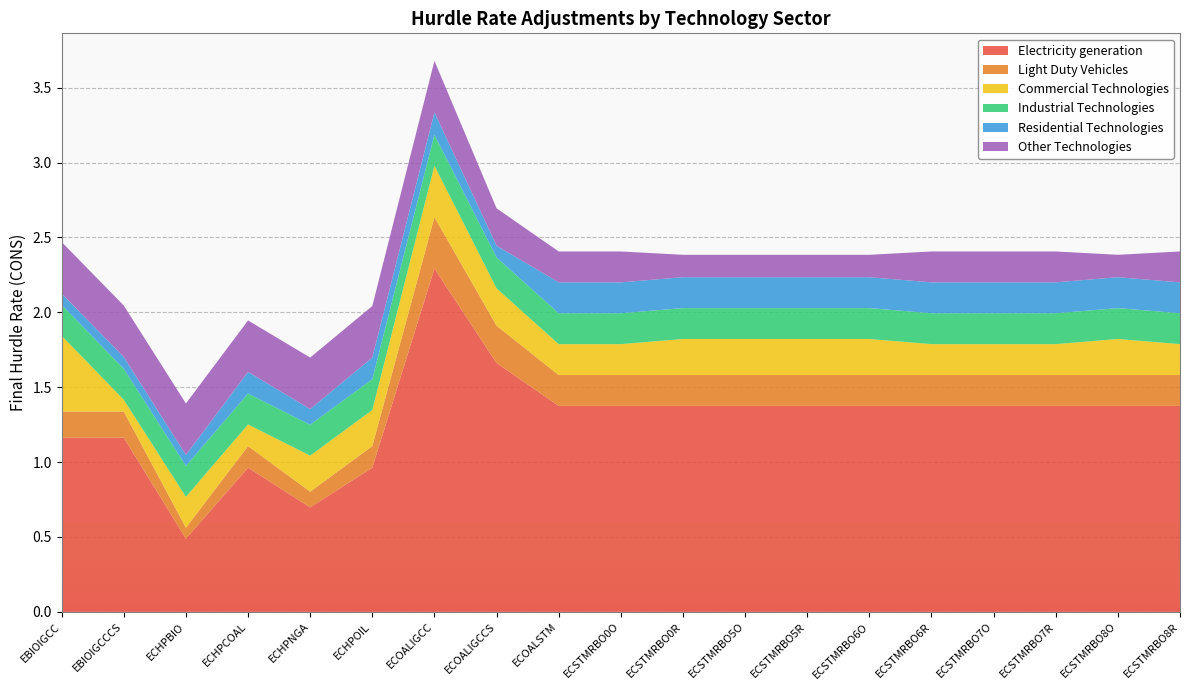

Reading left to right, transcribe all the data shown in this chart.

Electricity generation: EBIOIGCC=1.2	EBIOIGCCCS=1.2	ECHPBIO=0.5	ECHPCOAL=1.0	ECHPNGA=0.7	ECHPOIL=1.0	ECOALIGCC=2.3	ECOALIGCCS=1.7	ECOALSTM=1.4	ECSTMRBO0O=1.4	ECSTMRBO0R=1.4	ECSTMRBO5O=1.4	ECSTMRBO5R=1.4	ECSTMRBO6O=1.4	ECSTMRBO6R=1.4	ECSTMRBO7O=1.4	ECSTMRBO7R=1.4	ECSTMRBO8O=1.4	ECSTMRBO8R=1.4
Light Duty Vehicles: EBIOIGCC=0.2	EBIOIGCCCS=0.2	ECHPBIO=0.1	ECHPCOAL=0.1	ECHPNGA=0.1	ECHPOIL=0.1	ECOALIGCC=0.3	ECOALIGCCS=0.2	ECOALSTM=0.2	ECSTMRBO0O=0.2	ECSTMRBO0R=0.2	ECSTMRBO5O=0.2	ECSTMRBO5R=0.2	ECSTMRBO6O=0.2	ECSTMRBO6R=0.2	ECSTMRBO7O=0.2	ECSTMRBO7R=0.2	ECSTMRBO8O=0.2	ECSTMRBO8R=0.2
Commercial Technologies: EBIOIGCC=0.5	EBIOIGCCCS=0.1	ECHPBIO=0.2	ECHPCOAL=0.1	ECHPNGA=0.2	ECHPOIL=0.2	ECOALIGCC=0.3	ECOALIGCCS=0.2	ECOALSTM=0.2	ECSTMRBO0O=0.2	ECSTMRBO0R=0.2	ECSTMRBO5O=0.2	ECSTMRBO5R=0.2	ECSTMRBO6O=0.2	ECSTMRBO6R=0.2	ECSTMRBO7O=0.2	ECSTMRBO7R=0.2	ECSTMRBO8O=0.2	ECSTMRBO8R=0.2
Industrial Technologies: EBIOIGCC=0.2	EBIOIGCCCS=0.2	ECHPBIO=0.2	ECHPCOAL=0.2	ECHPNGA=0.2	ECHPOIL=0.2	ECOALIGCC=0.2	ECOALIGCCS=0.2	ECOALSTM=0.2	ECSTMRBO0O=0.2	ECSTMRBO0R=0.2	ECSTMRBO5O=0.2	ECSTMRBO5R=0.2	ECSTMRBO6O=0.2	ECSTMRBO6R=0.2	ECSTMRBO7O=0.2	ECSTMRBO7R=0.2	ECSTMRBO8O=0.2	ECSTMRBO8R=0.2
Residential Technologies: EBIOIGCC=0.1	EBIOIGCCCS=0.1	ECHPBIO=0.1	ECHPCOAL=0.1	ECHPNGA=0.1	ECHPOIL=0.1	ECOALIGCC=0.1	ECOALIGCCS=0.1	ECOALSTM=0.2	ECSTMRBO0O=0.2	ECSTMRBO0R=0.2	ECSTMRBO5O=0.2	ECSTMRBO5R=0.2	ECSTMRBO6O=0.2	ECSTMRBO6R=0.2	ECSTMRBO7O=0.2	ECSTMRBO7R=0.2	ECSTMRBO8O=0.2	ECSTMRBO8R=0.2
Other Technologies: EBIOIGCC=0.3	EBIOIGCCCS=0.3	ECHPBIO=0.3	ECHPCOAL=0.3	ECHPNGA=0.3	ECHPOIL=0.3	ECOALIGCC=0.3	ECOALIGCCS=0.2	ECOALSTM=0.2	ECSTMRBO0O=0.2	ECSTMRBO0R=0.1	ECSTMRBO5O=0.1	ECSTMRBO5R=0.1	ECSTMRBO6O=0.1	ECSTMRBO6R=0.2	ECSTMRBO7O=0.2	ECSTMRBO7R=0.2	ECSTMRBO8O=0.1	ECSTMRBO8R=0.2